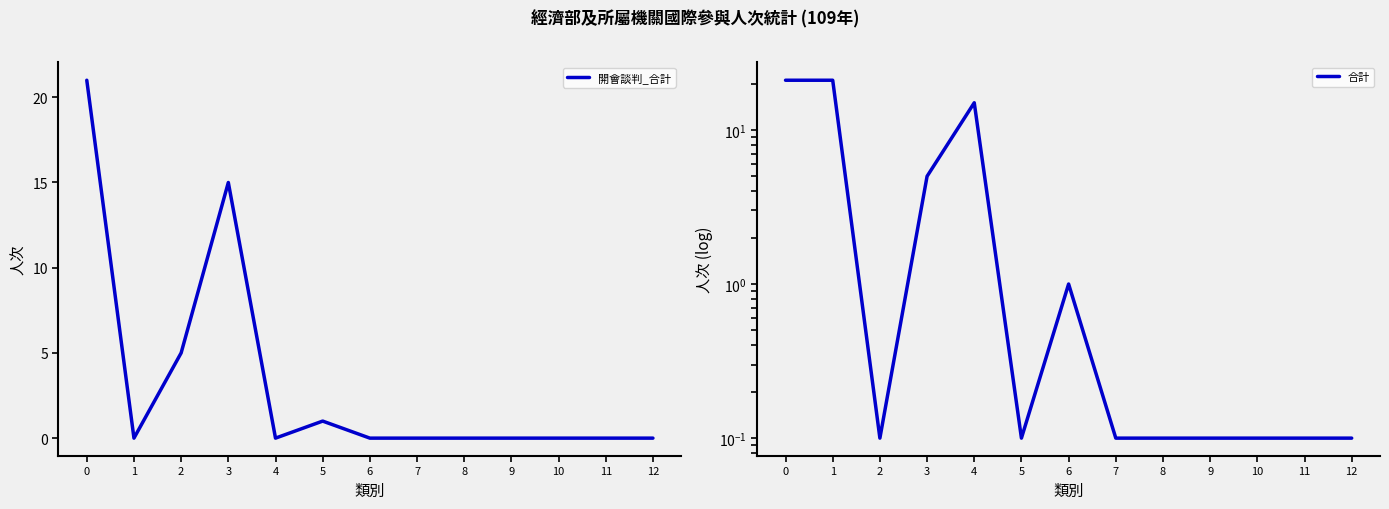

What is the difference between the maximum and second lowest values in the 開會談判_合計 series?

21